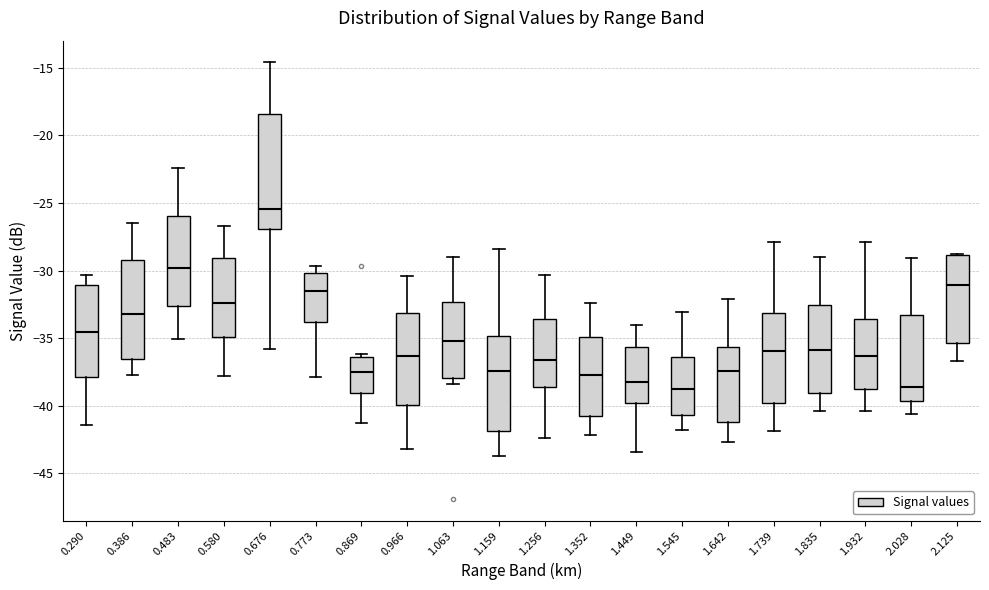

Reading left to right, transcribe this box plot: for each box, give where its median line is, the range the box spans, and where its two whiskers end, as read against the y-axis. The values are not printed on the chart, so give them approximately, as read against the axis.

0.290: median -34.5, box -38.0 to -31.0, whiskers -41.5 to -30.5
0.386: median -33.0, box -36.5 to -29.0, whiskers -37.5 to -26.5
0.483: median -30.0, box -32.5 to -26.0, whiskers -35.0 to -22.5
0.580: median -32.5, box -35.0 to -29.0, whiskers -38.0 to -26.5
0.676: median -25.5, box -27.0 to -18.5, whiskers -36.0 to -14.5
0.773: median -31.5, box -34.0 to -30.0, whiskers -38.0 to -29.5
0.869: median -37.5, box -39.0 to -36.5, whiskers -41.5 to -36.0
0.966: median -36.5, box -40.0 to -33.0, whiskers -43.0 to -30.5
1.063: median -35.0, box -38.0 to -32.5, whiskers -38.5 to -29.0
1.159: median -37.5, box -42.0 to -35.0, whiskers -43.5 to -28.5
1.256: median -36.5, box -38.5 to -33.5, whiskers -42.5 to -30.5
1.352: median -37.5, box -40.5 to -35.0, whiskers -42.0 to -32.5
1.449: median -38.0, box -40.0 to -35.5, whiskers -43.5 to -34.0
1.545: median -38.5, box -40.5 to -36.5, whiskers -42.0 to -33.0
1.642: median -37.5, box -41.0 to -35.5, whiskers -42.5 to -32.0
1.739: median -36.0, box -40.0 to -33.0, whiskers -42.0 to -28.0
1.835: median -36.0, box -39.0 to -32.5, whiskers -40.5 to -29.0
1.932: median -36.5, box -38.5 to -33.5, whiskers -40.5 to -28.0
2.028: median -38.5, box -39.5 to -33.5, whiskers -40.5 to -29.0
2.125: median -31.0, box -35.5 to -29.0, whiskers -36.5 to -29.0